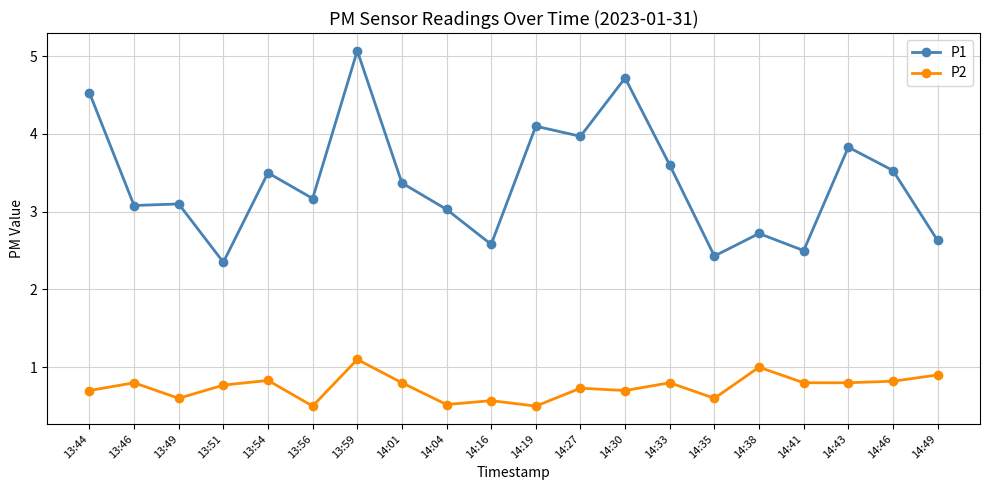

What is the average value of the P2 series?

0.7